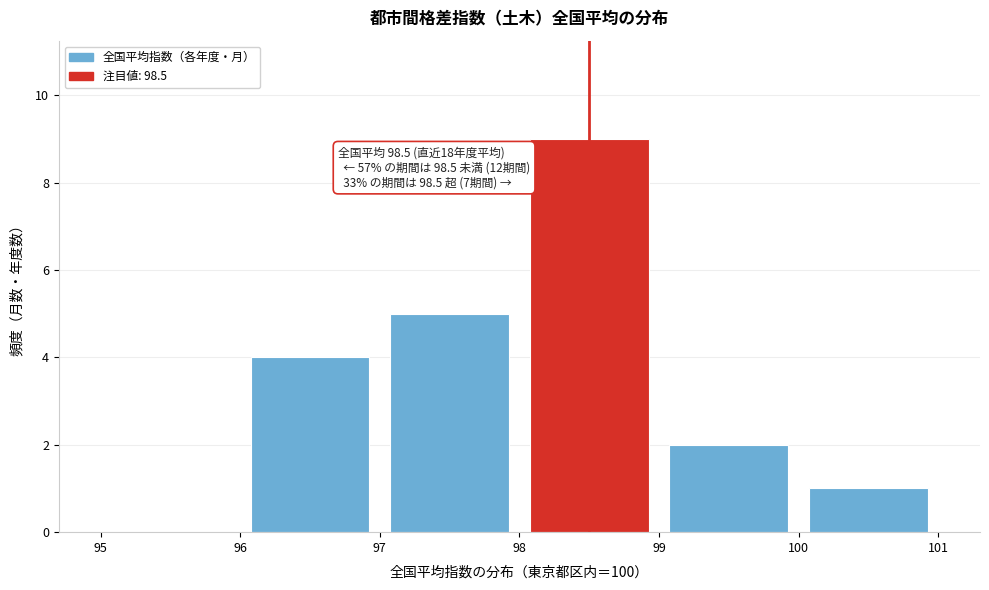

Over which range of the x-axis is the bar tallest?

98 to 99